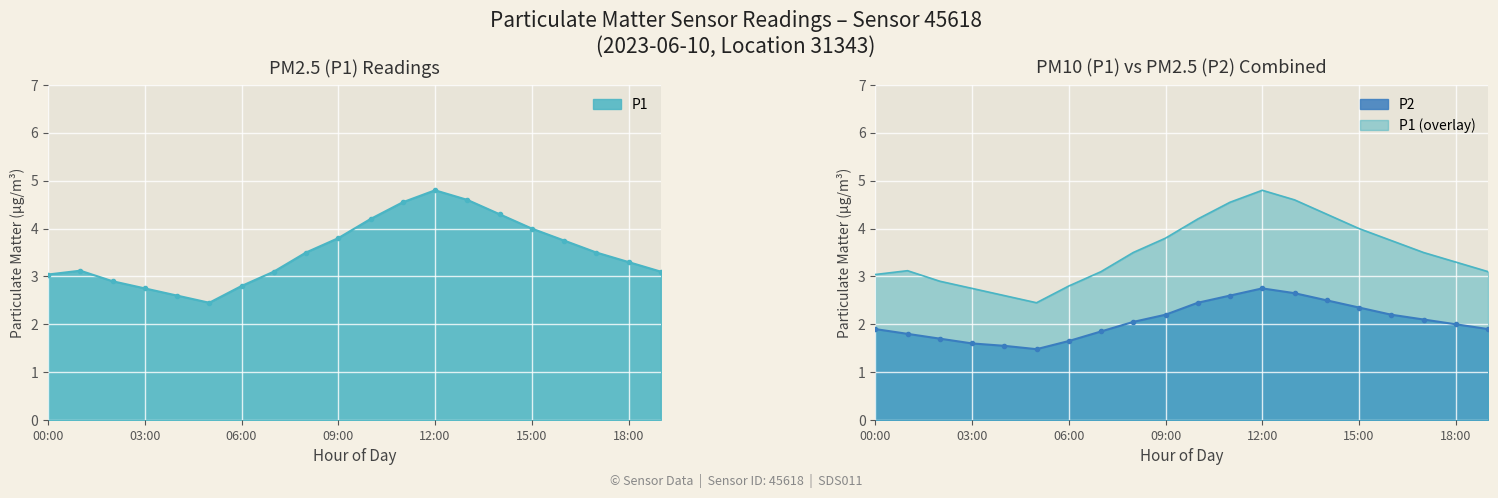

True or false: P1 has more than 0 points higher than both neighbors.

True